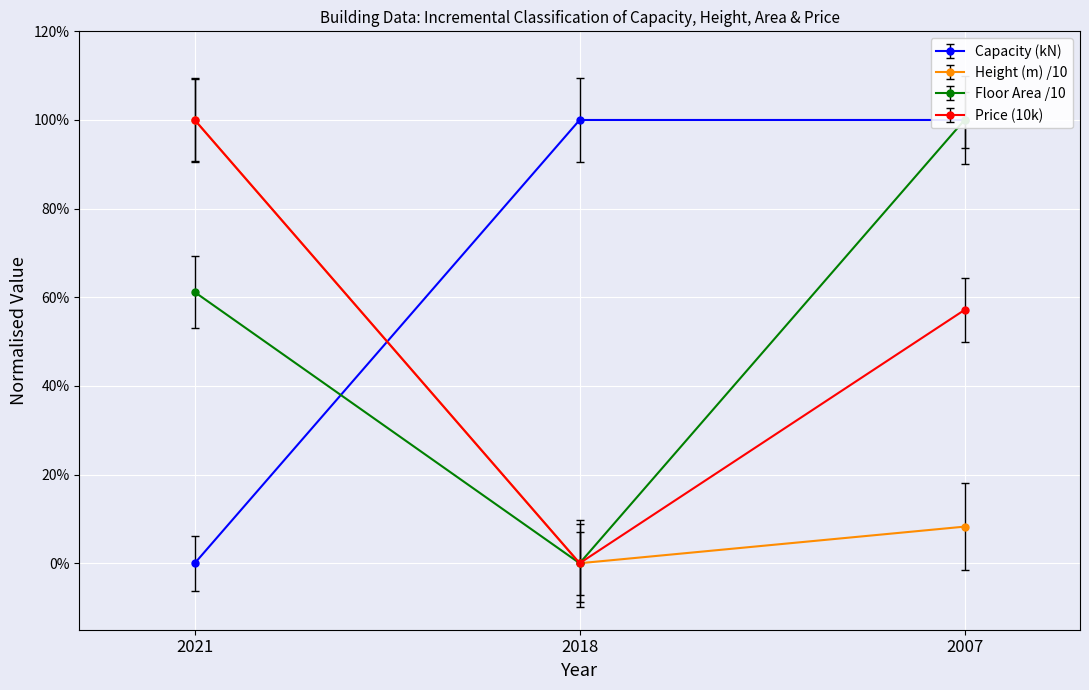

Which has a higher value, 2021 or 2007?

2007